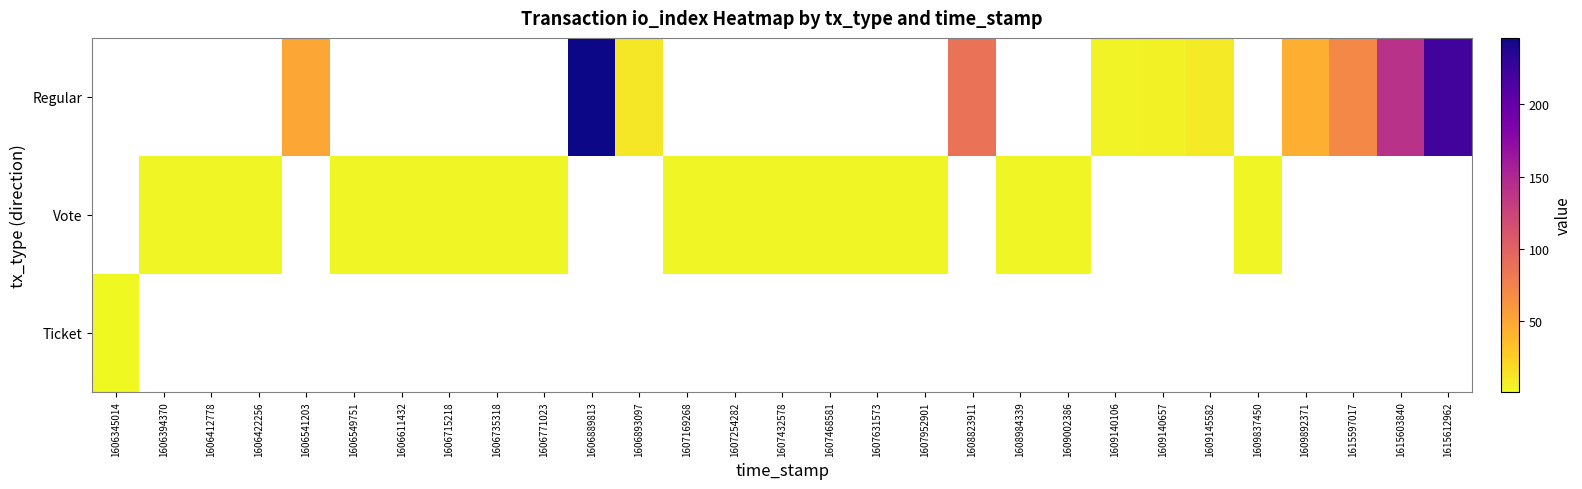

List the series in order of their overall mean, highest first.

Regular, Vote, Ticket